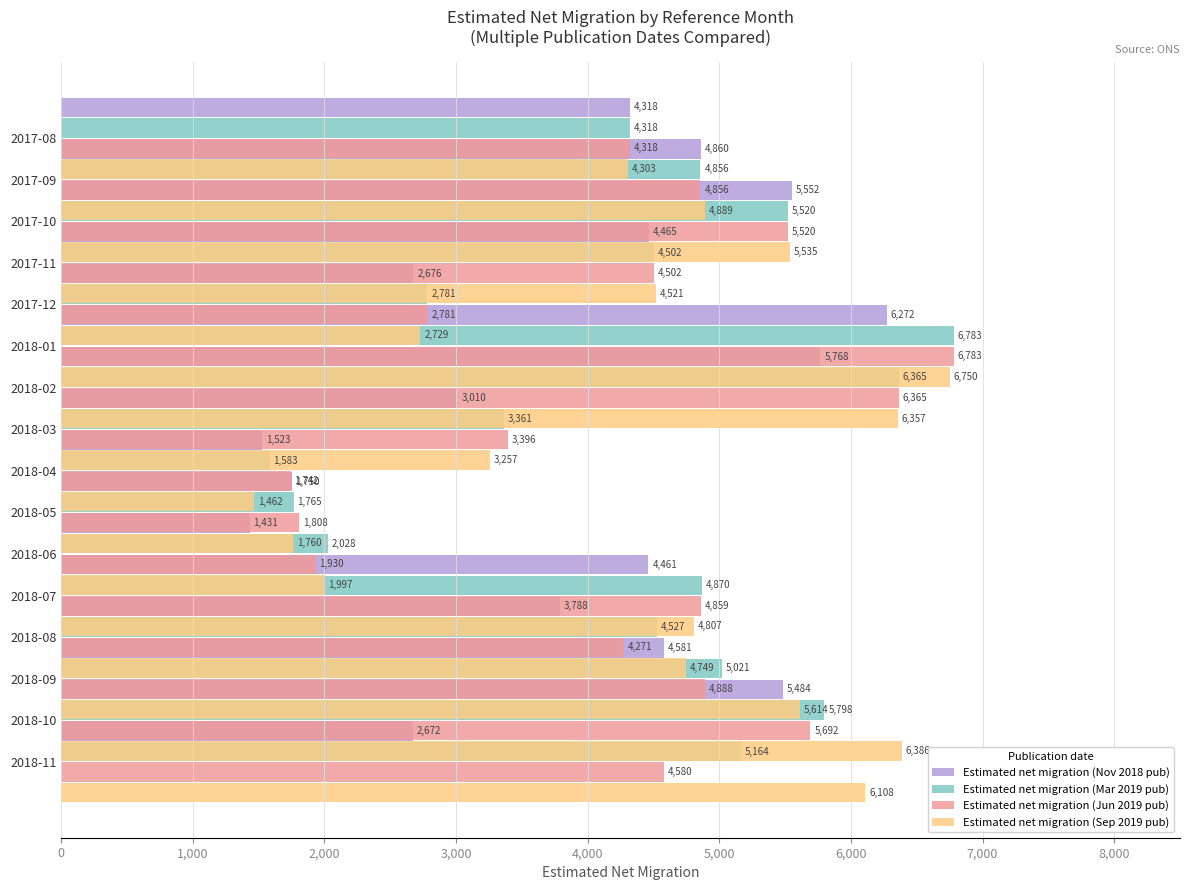

Which series has the widest spread of values?

Estimated net migration (Sep 2019 pub)